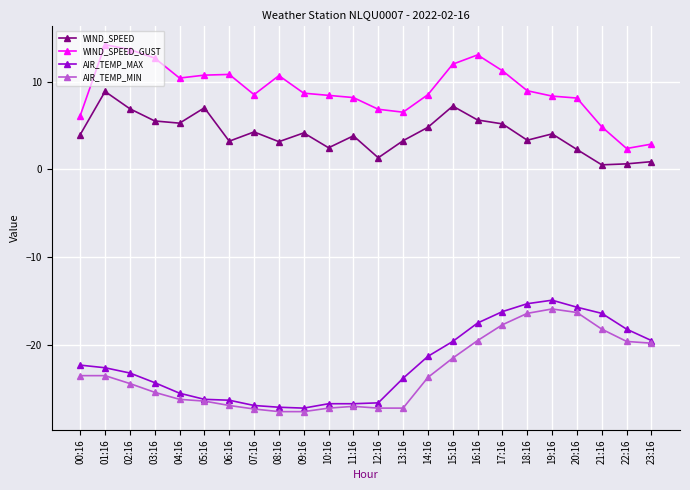

What is the label of the 8th point from the right?

16:16